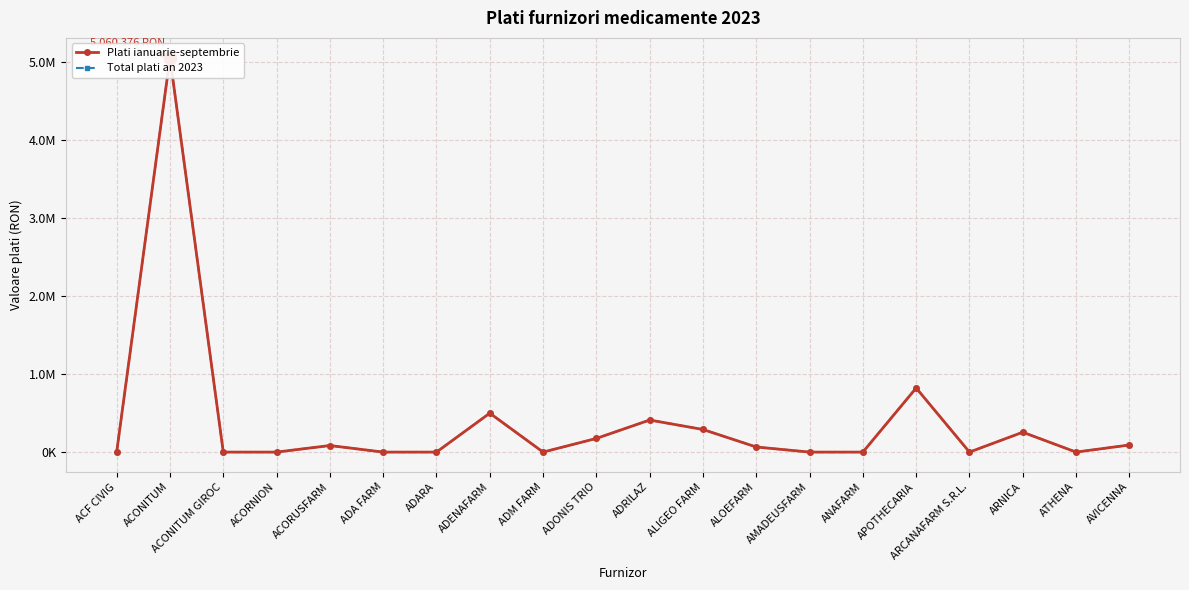

Where does the Total plati an 2023 series first go above 65375?

ACONITUM